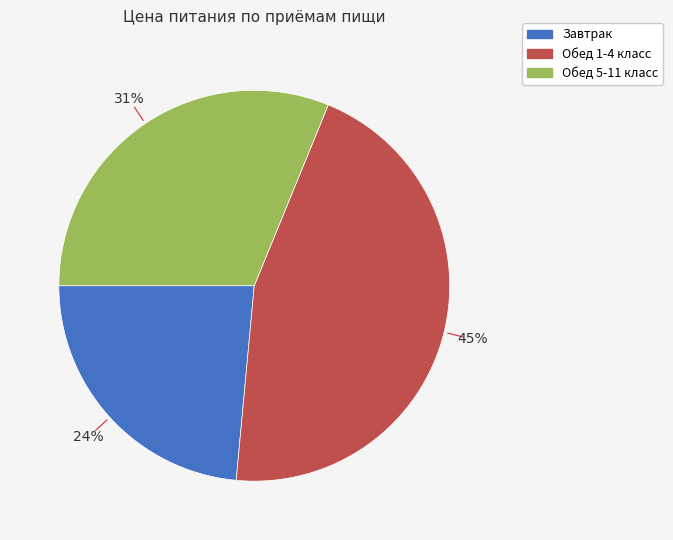

Between Обед 5-11 класс and Обед 1-4 класс, which is larger?

Обед 1-4 класс